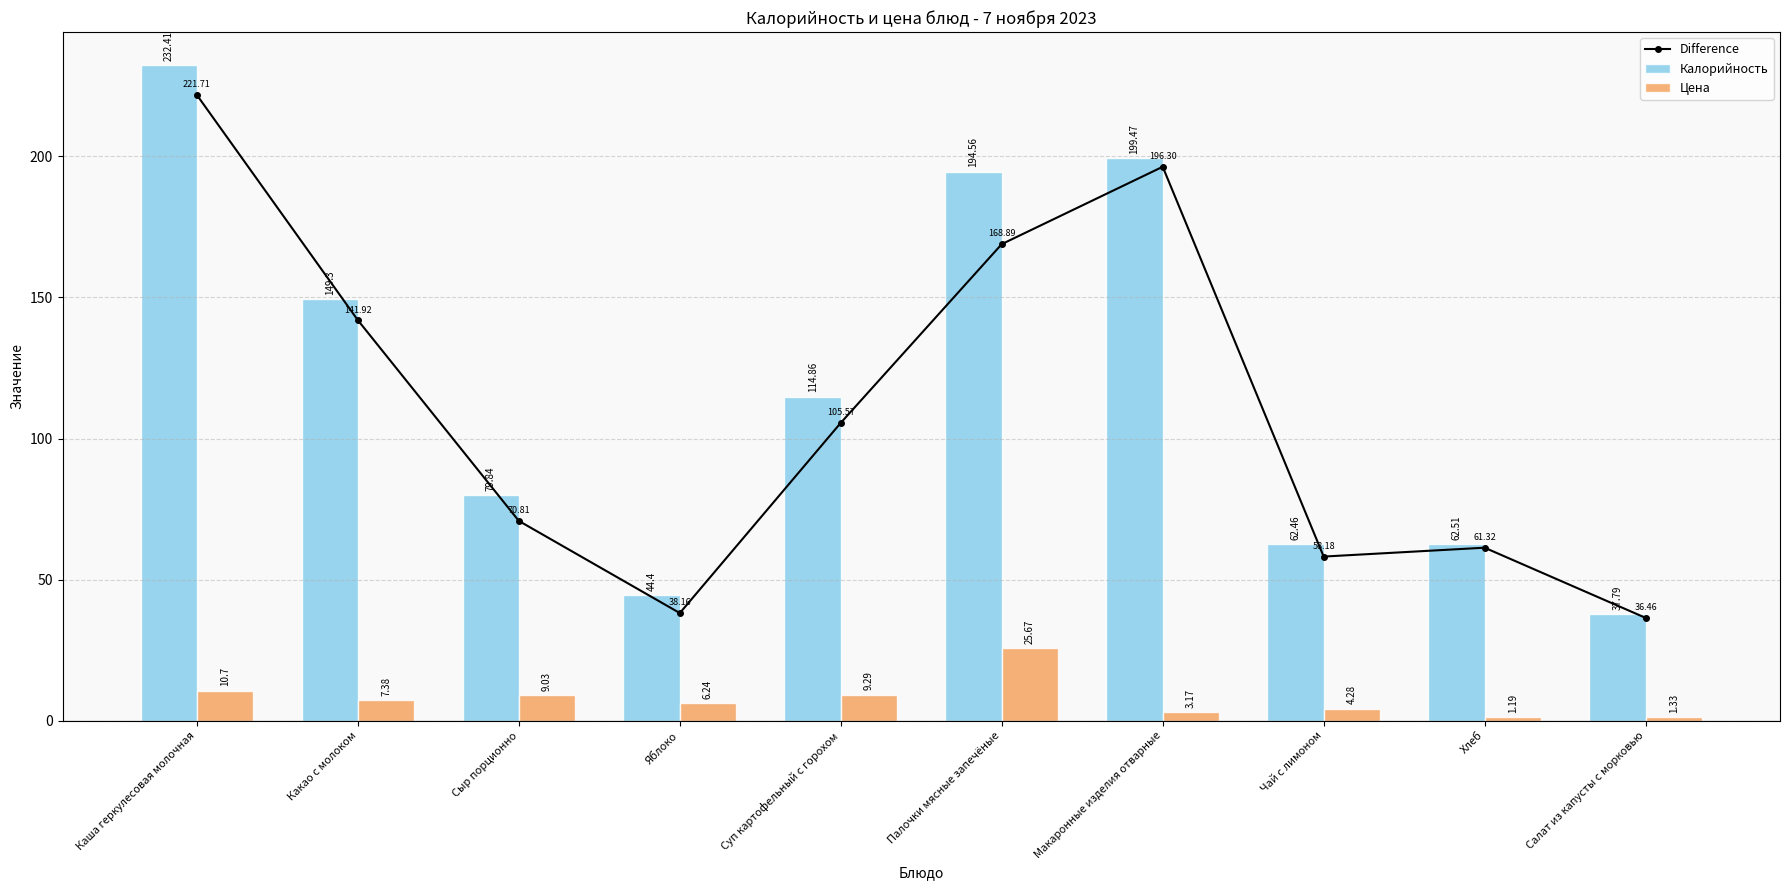

What is the difference between the maximum and minimum values in the Цена series?

24.5